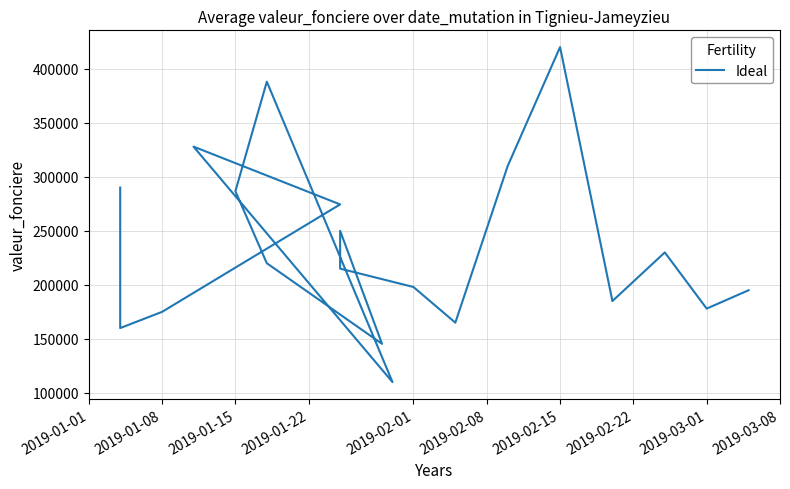

Which has a higher value, 2019-02-22 or 2019-02-08?

2019-02-22